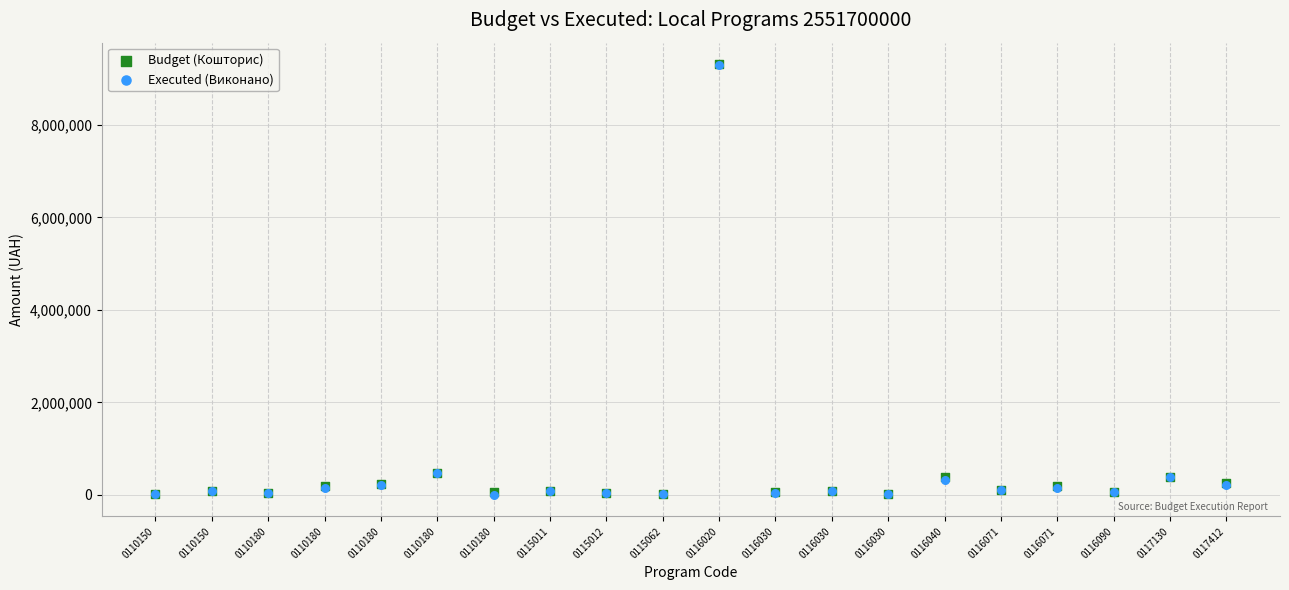

What are all the series names shown in the legend?

Budget (Кошторис), Executed (Виконано)